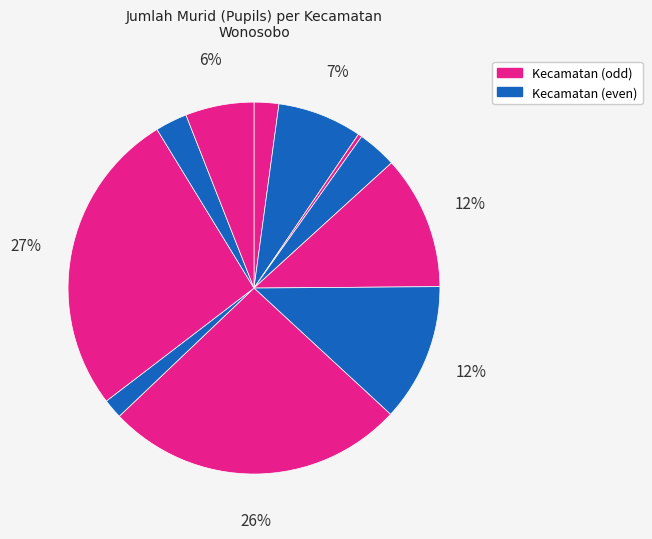

To the nearest percent, what is the average slice percentage?

9%